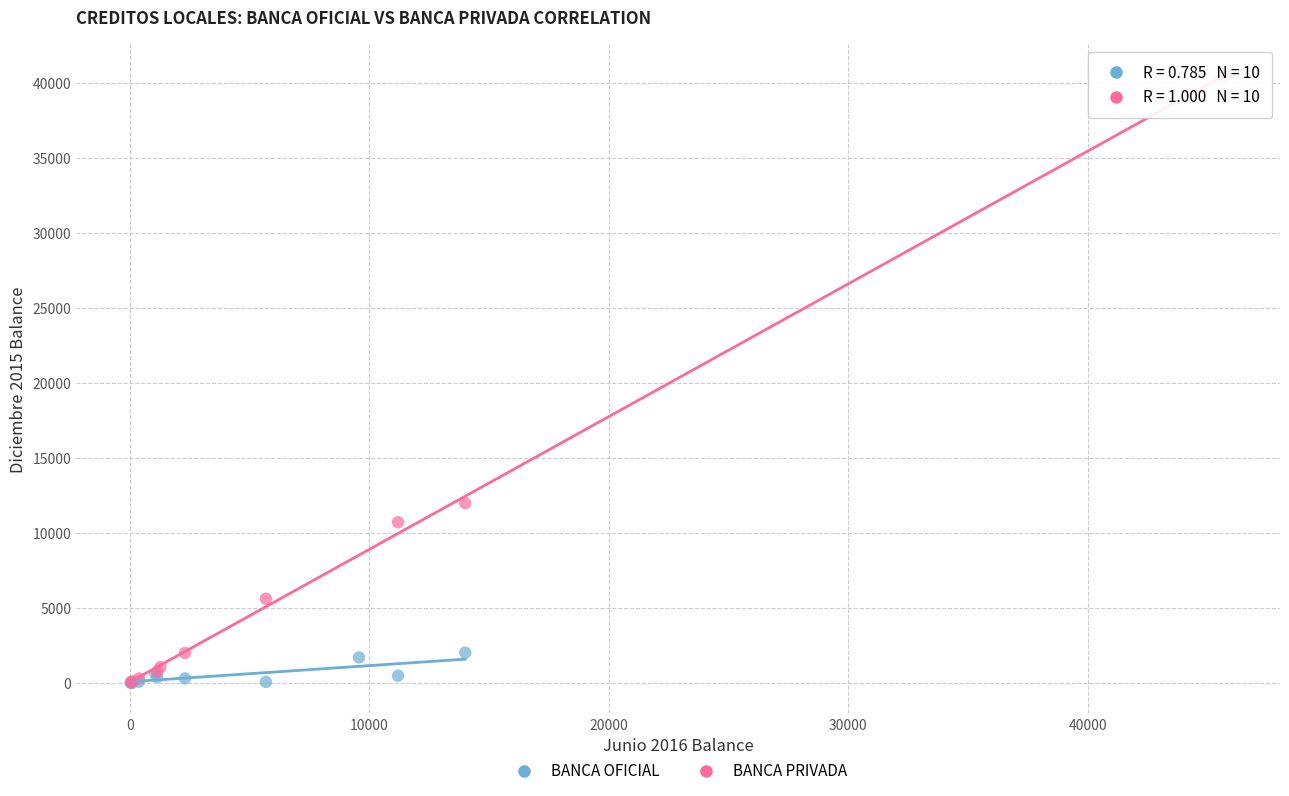

Which series has the largest Y range (max minus min)?

BANCA PRIVADA